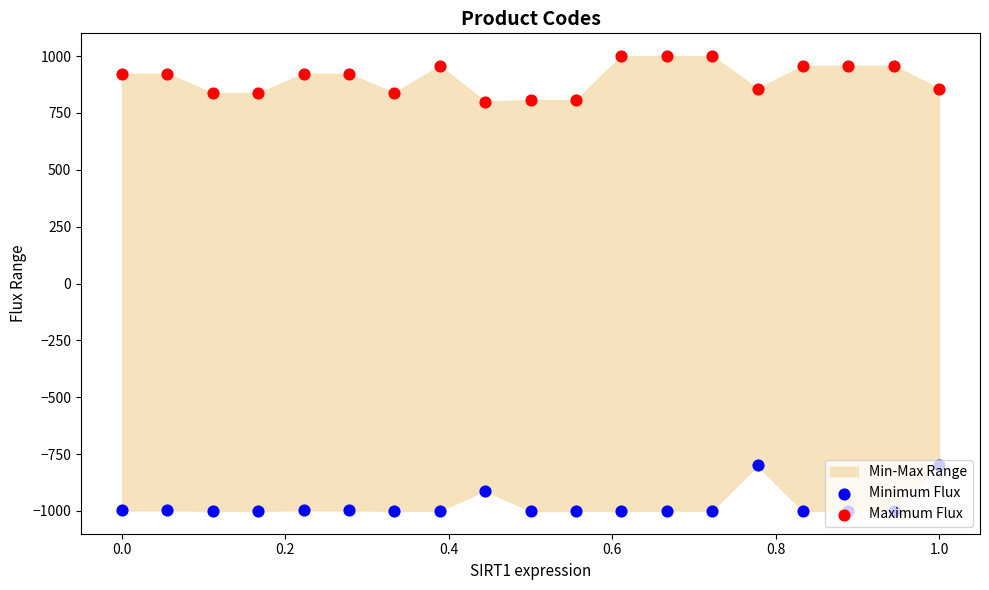

Which series has the widest spread of Y values?

Minimum Flux